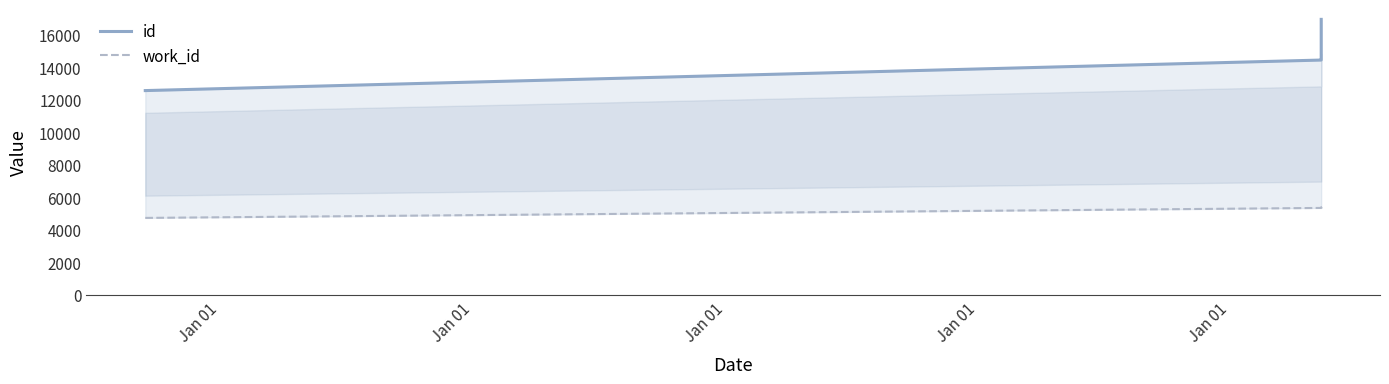

How many lines are shown in the chart?

2